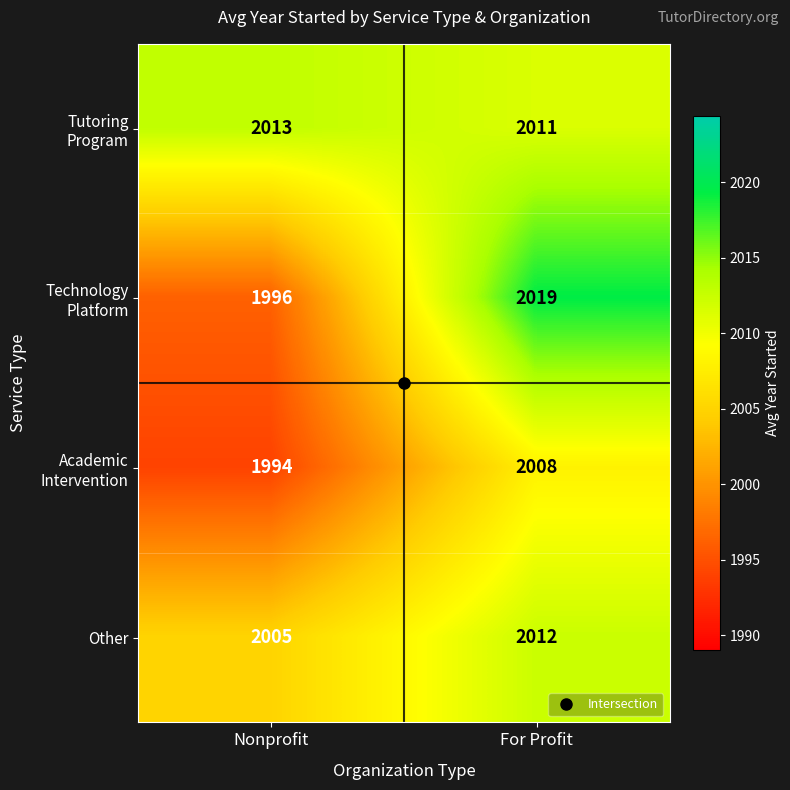

At which category is the sum across all series the highest?

For Profit